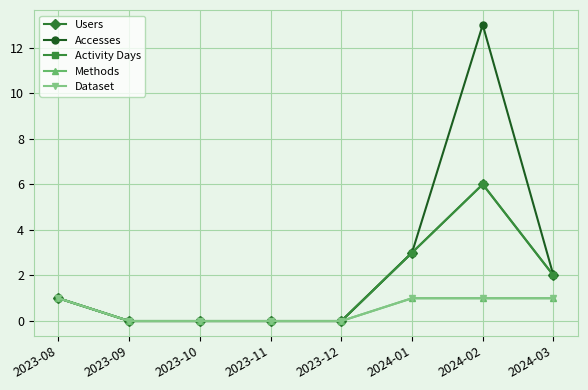

Does the chart have visible grid lines?

Yes